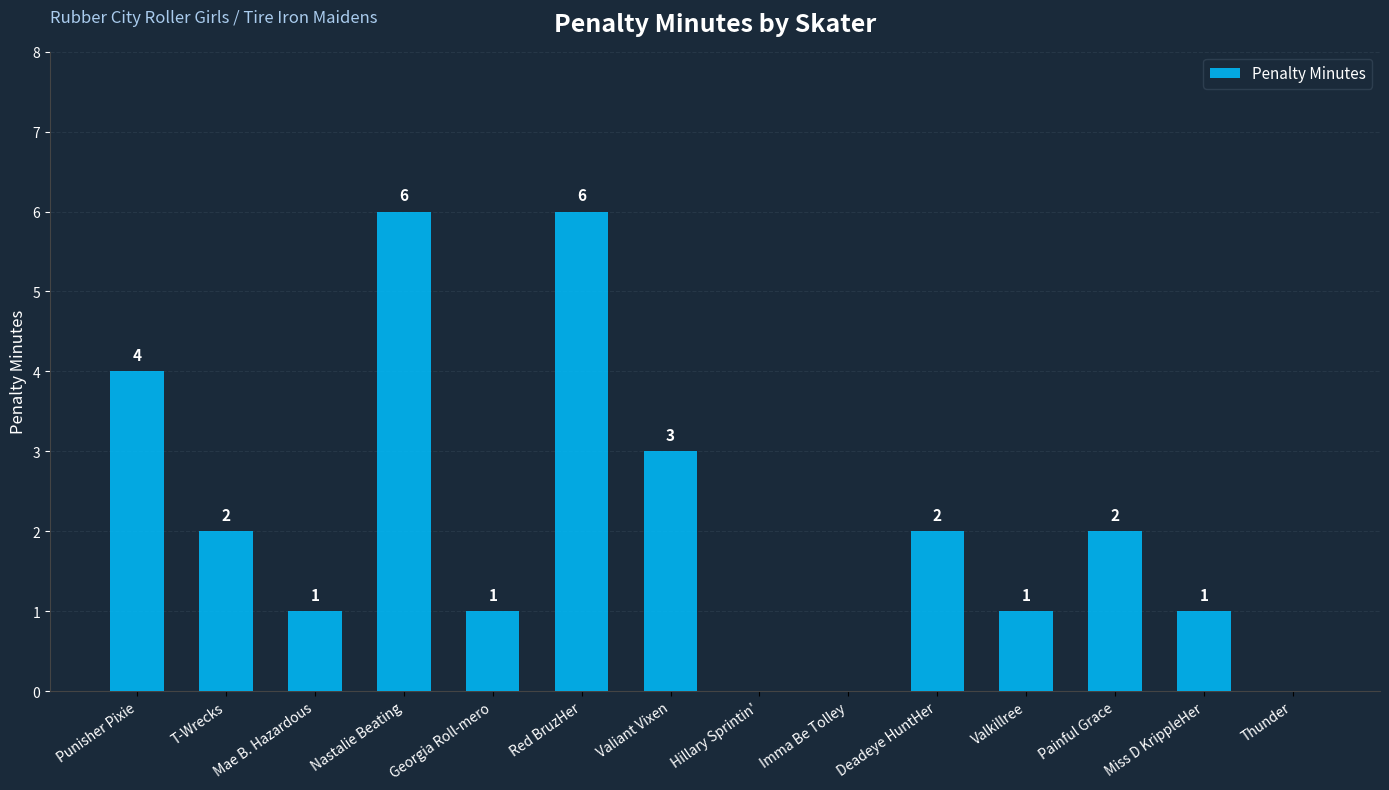

Does the chart contain stacked bars?

No